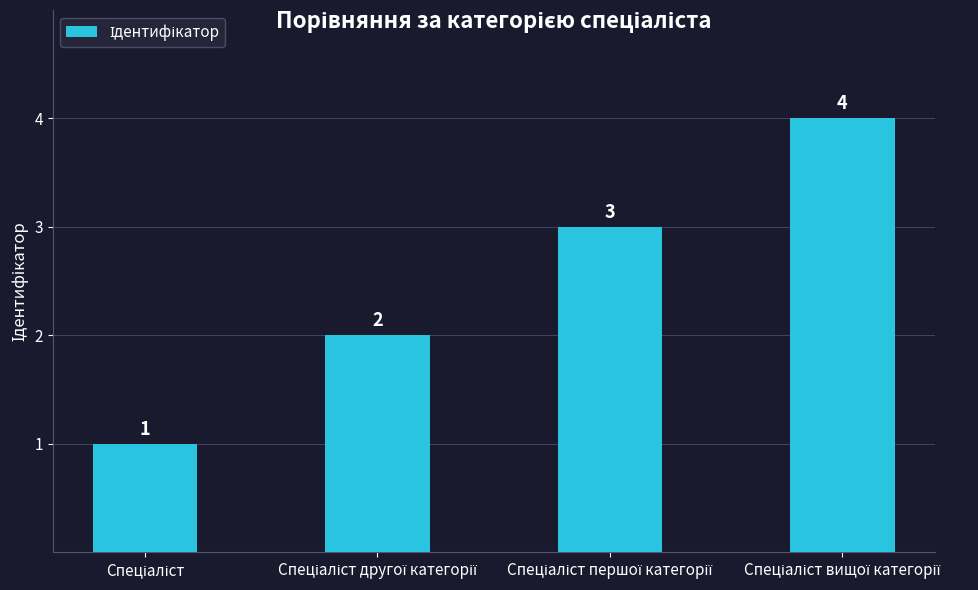

Are the bars grouped side by side (vs. stacked)?

No